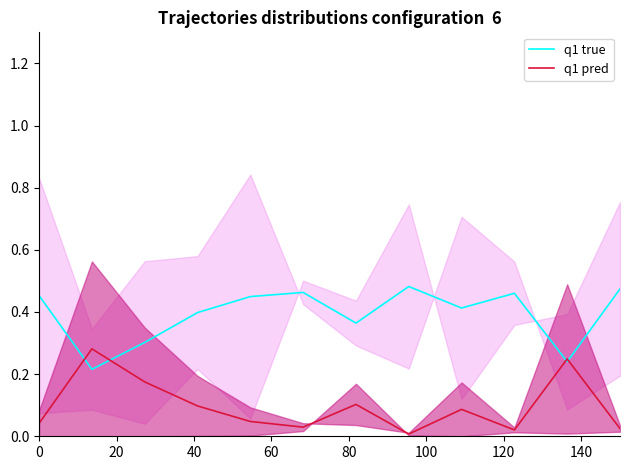

What is the lowest value of the q1 true series?

0.2